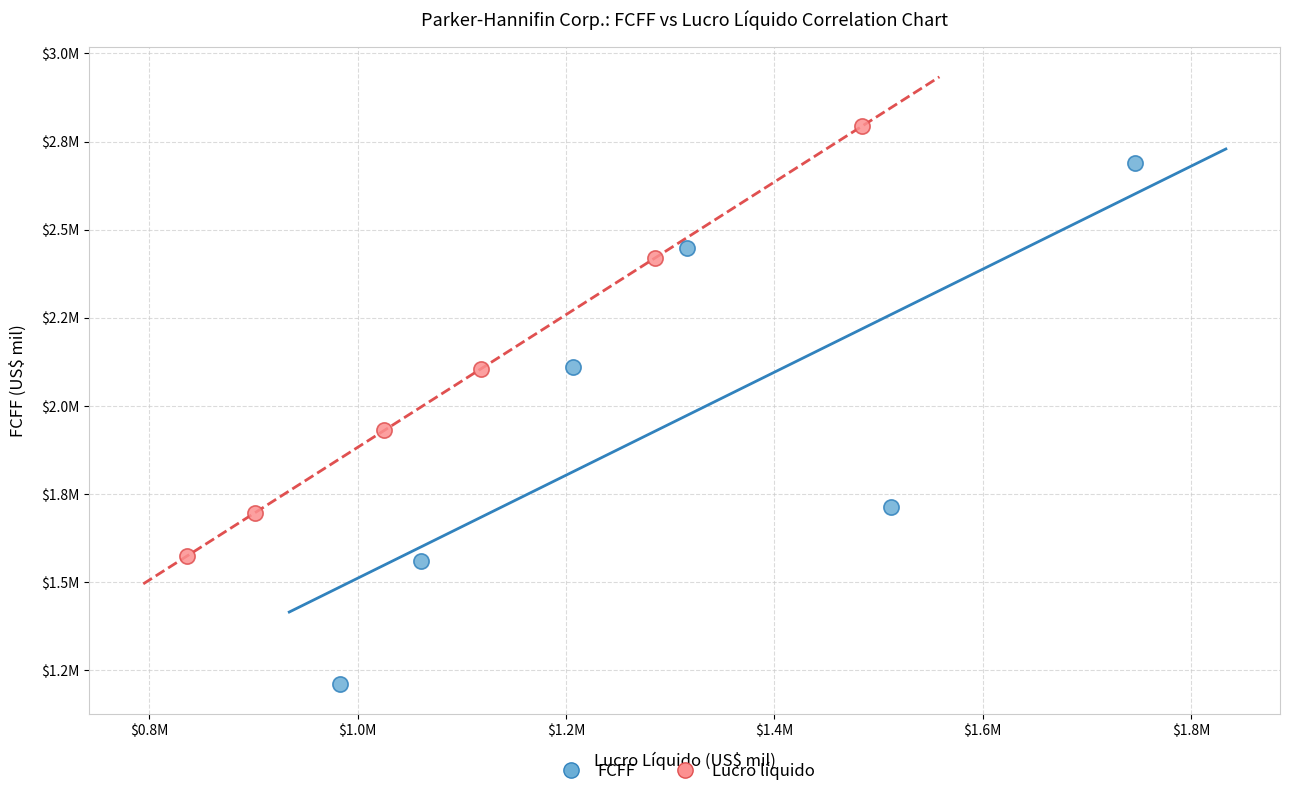

Which series has the largest Y range (max minus min)?

FCFF